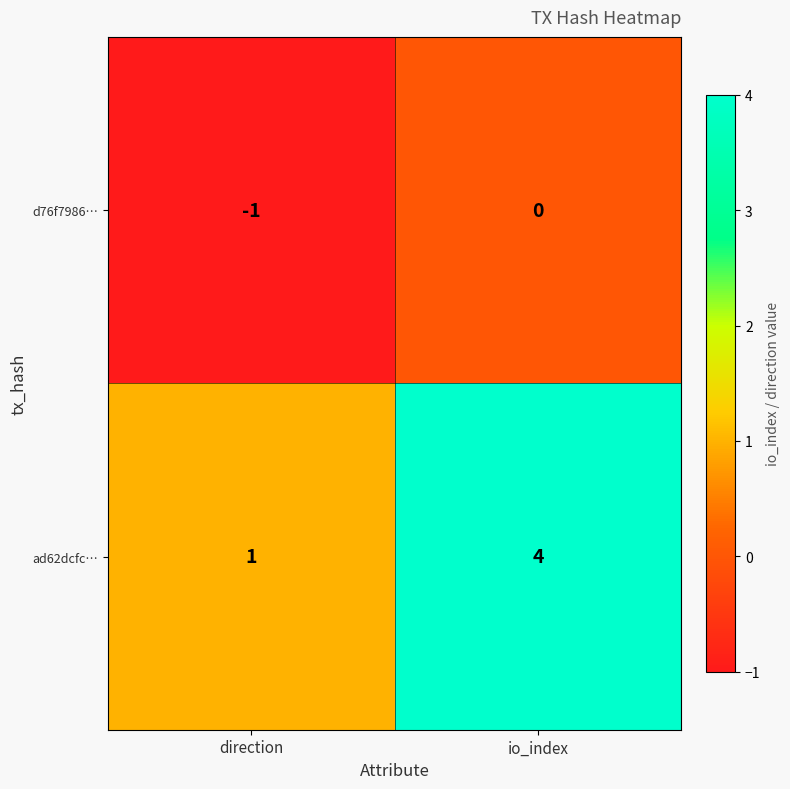

Rank the series at direction from lowest to highest value.

d76f7986…, ad62dcfc…